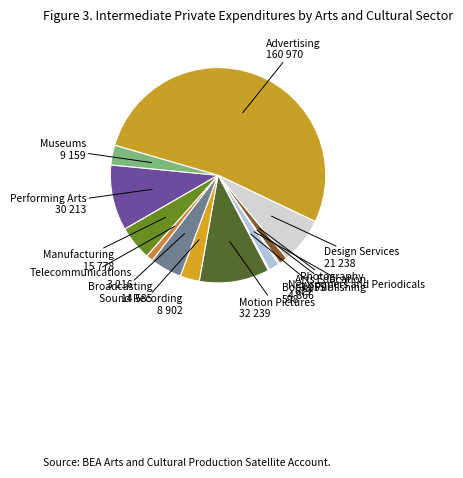

Is there any slice that represents more than half of the pie?

Yes